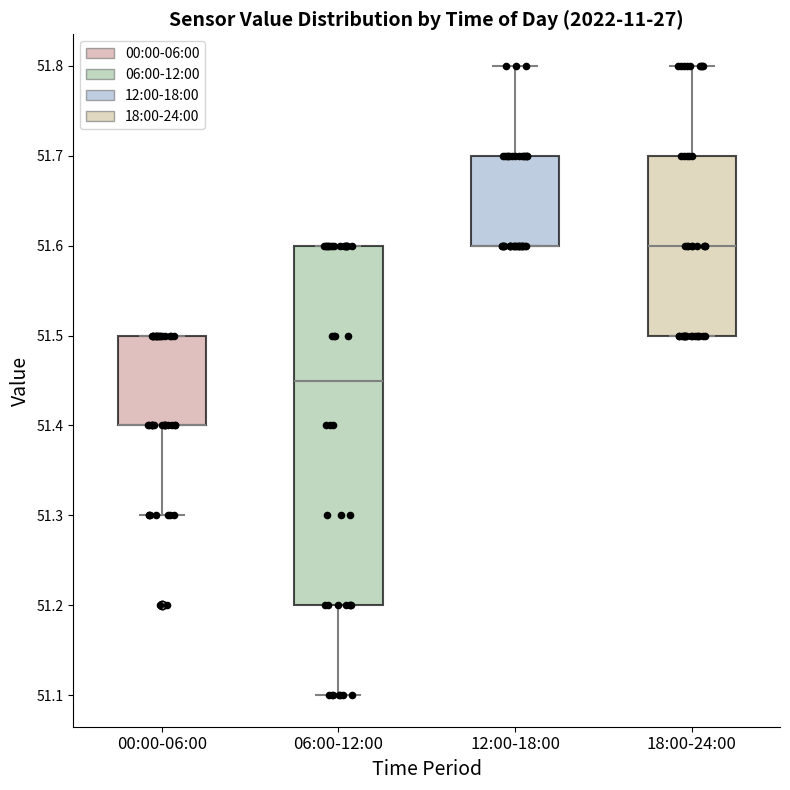

Reading left to right, read every box against the y-axis: the position of its median line, the range the box covers, and the ends of its whiskers. The values are not printed on the chart, so give them approximately, as read against the axis.

00:00-06:00: median 51.40 (drawn on the box's lower edge), box 51.40 to 51.50, whiskers 51.30 to 51.50
06:00-12:00: median 51.45, box 51.20 to 51.60, whiskers 51.10 to 51.60
12:00-18:00: median 51.60 (drawn on the box's lower edge), box 51.60 to 51.70, whiskers 51.60 to 51.80
18:00-24:00: median 51.60, box 51.50 to 51.70, whiskers 51.50 to 51.80